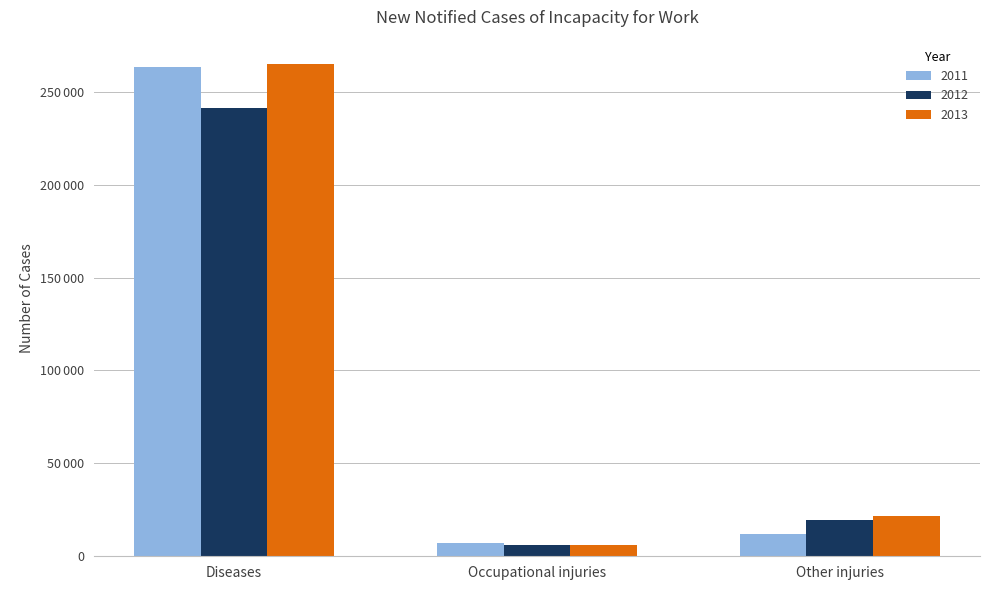

What is the difference between the 2011 values at Occupational injuries and Other injuries?

4833